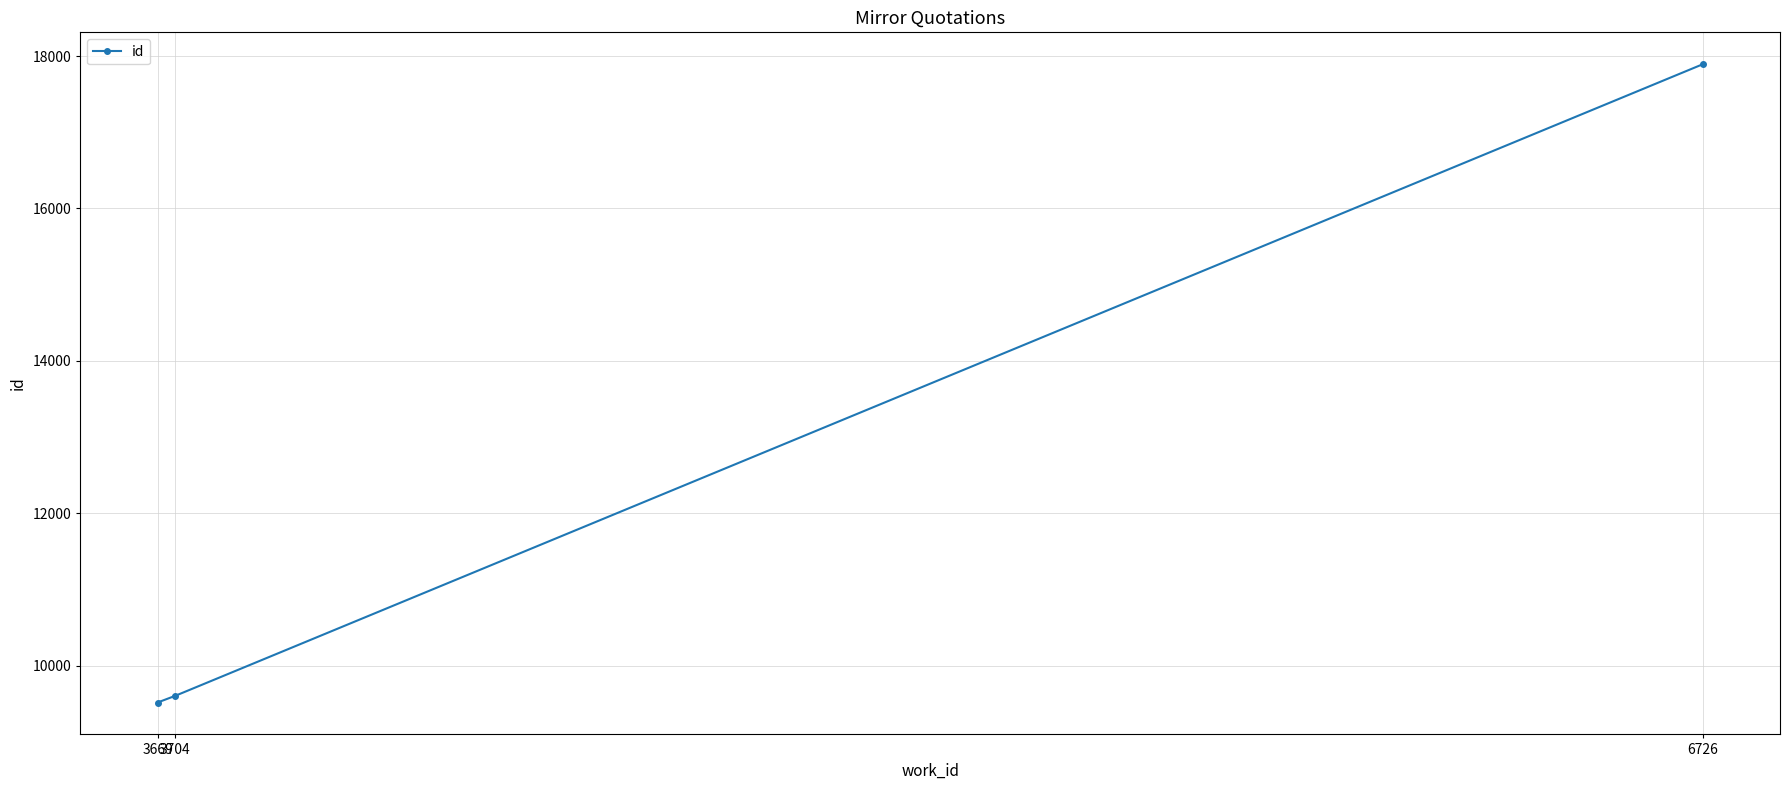

Is it true that the value at 3704 is 4579?

False